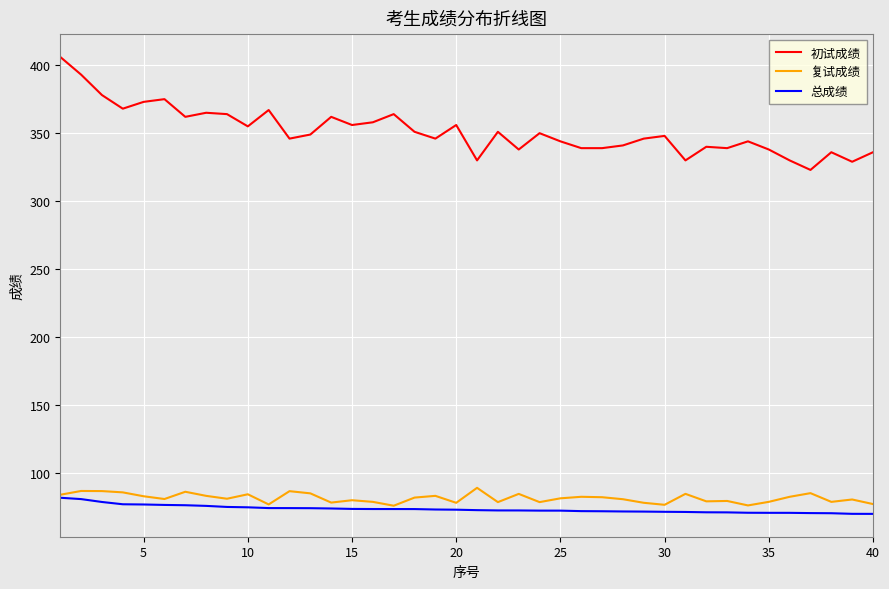

True or false: 初试成绩 and 总成绩 intersect in this chart.

False